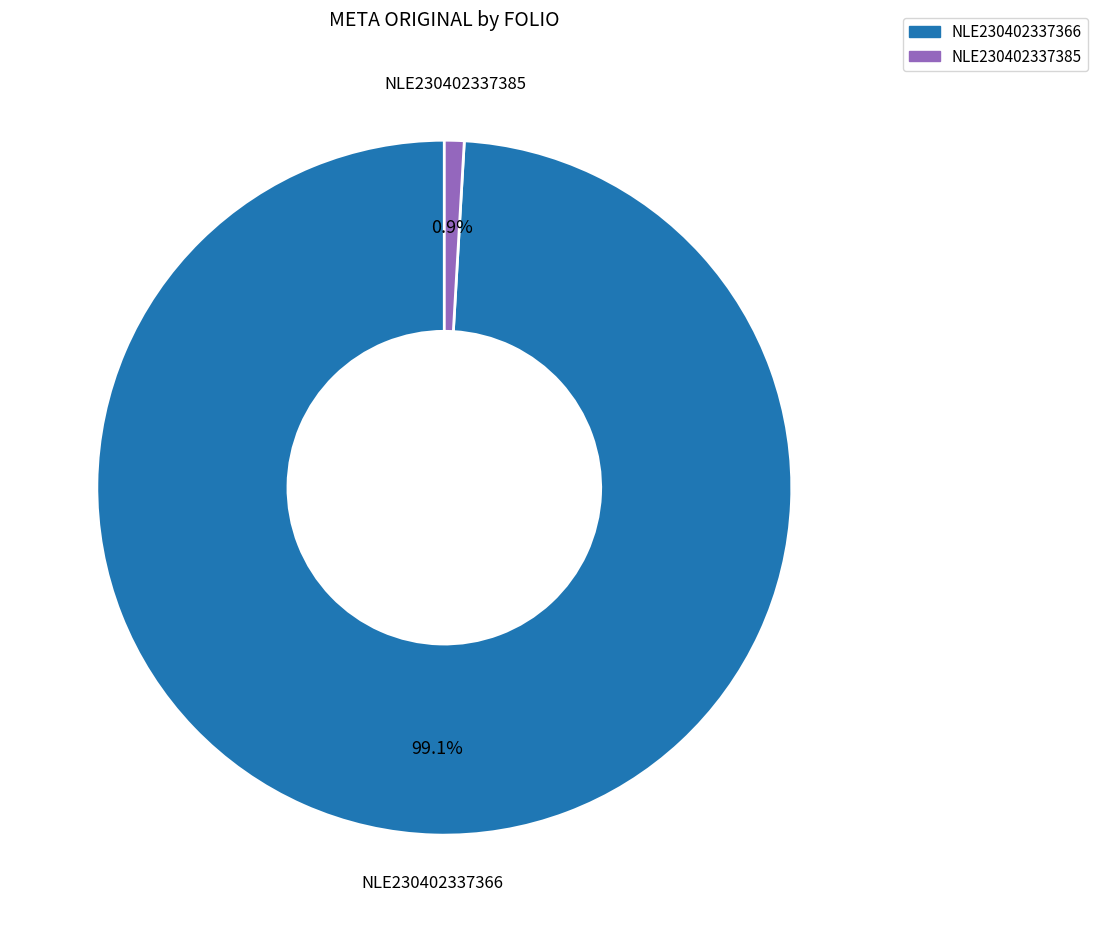

Combined, do NLE230402337366 and NLE230402337385 account for over 50%?

Yes